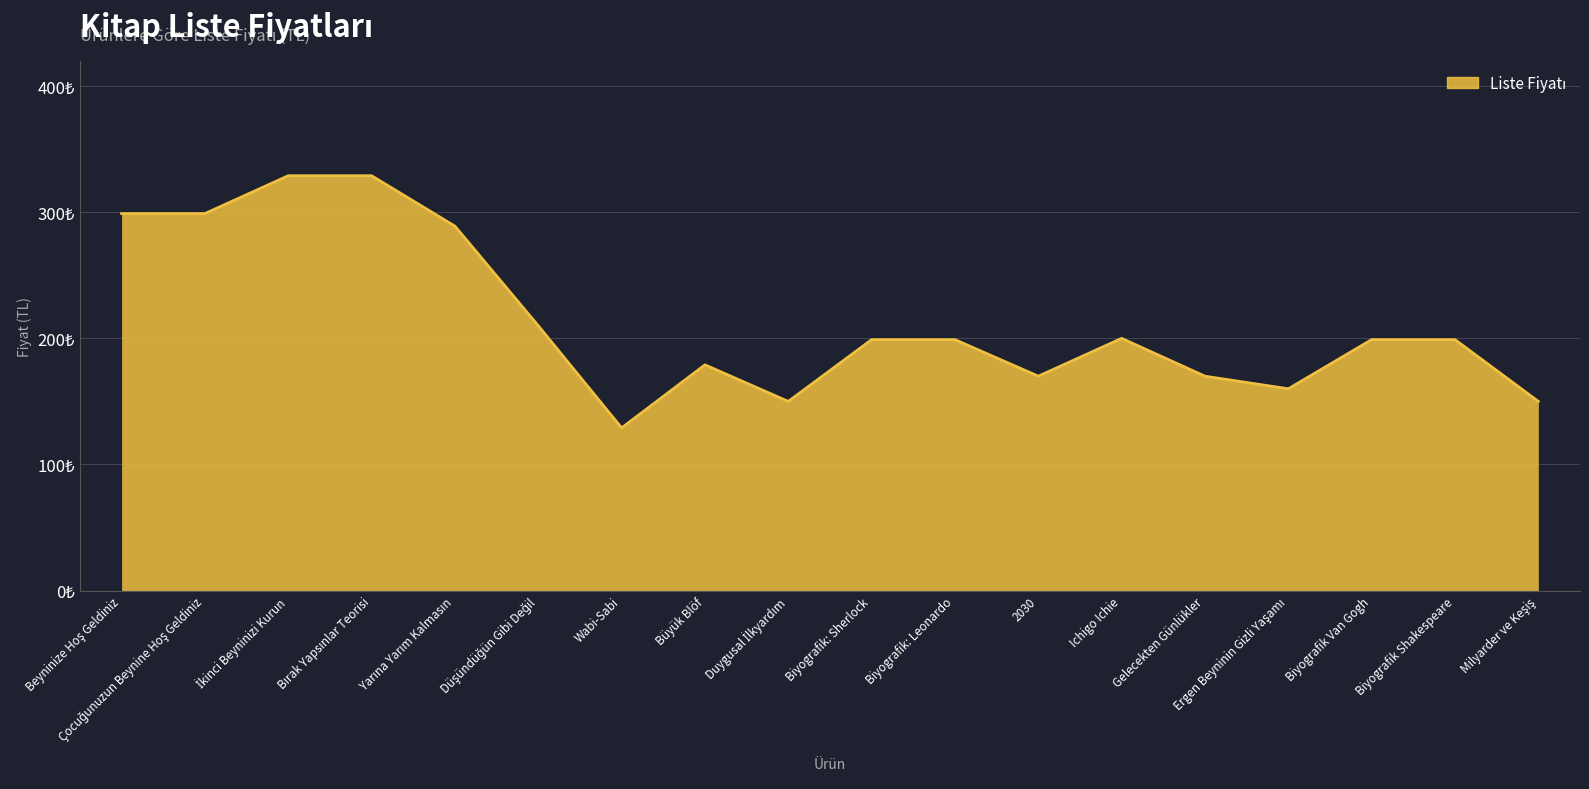

At which category does the chart reach its minimum across all series?

Wabi-Sabi